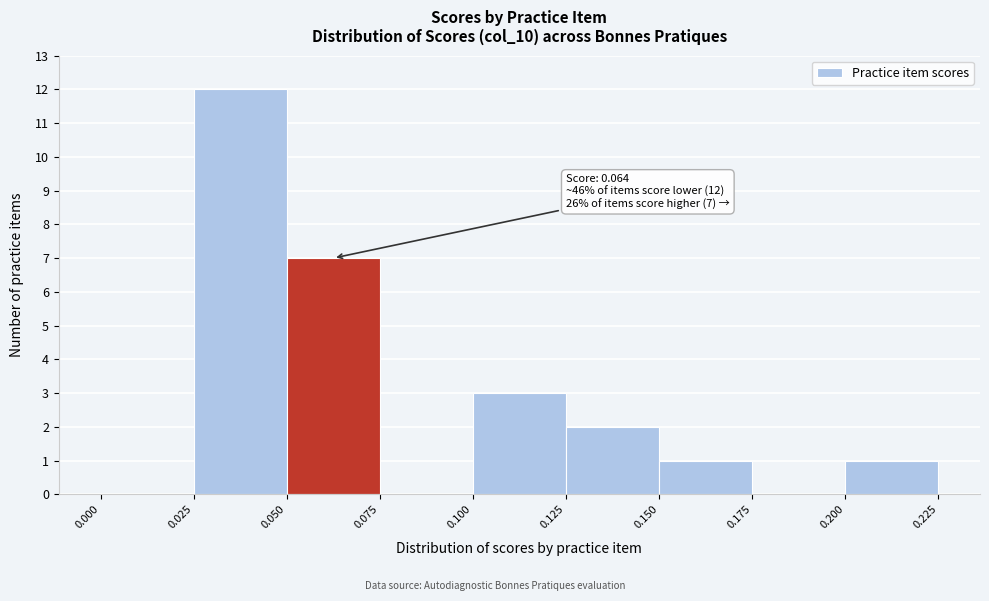

Over which range of the x-axis is the bar tallest?

0.025 to 0.050